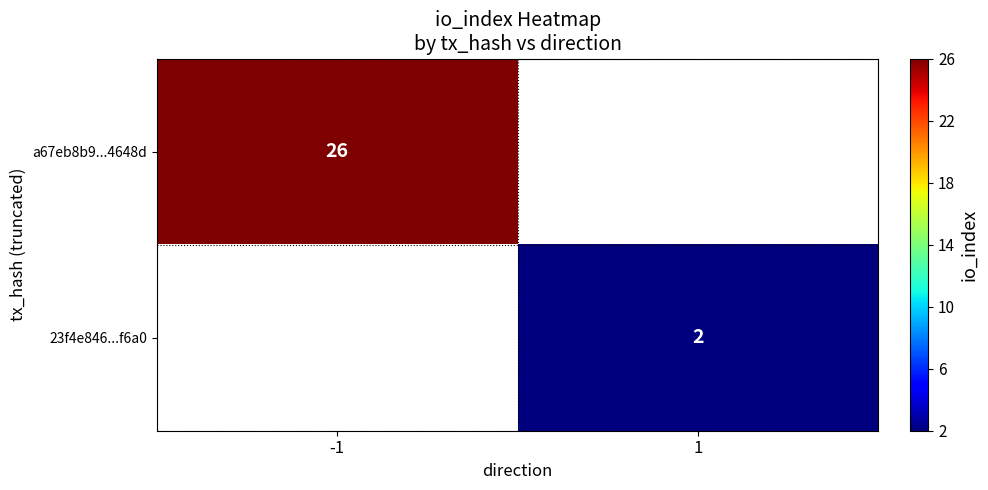

How many data points does each series have?

2